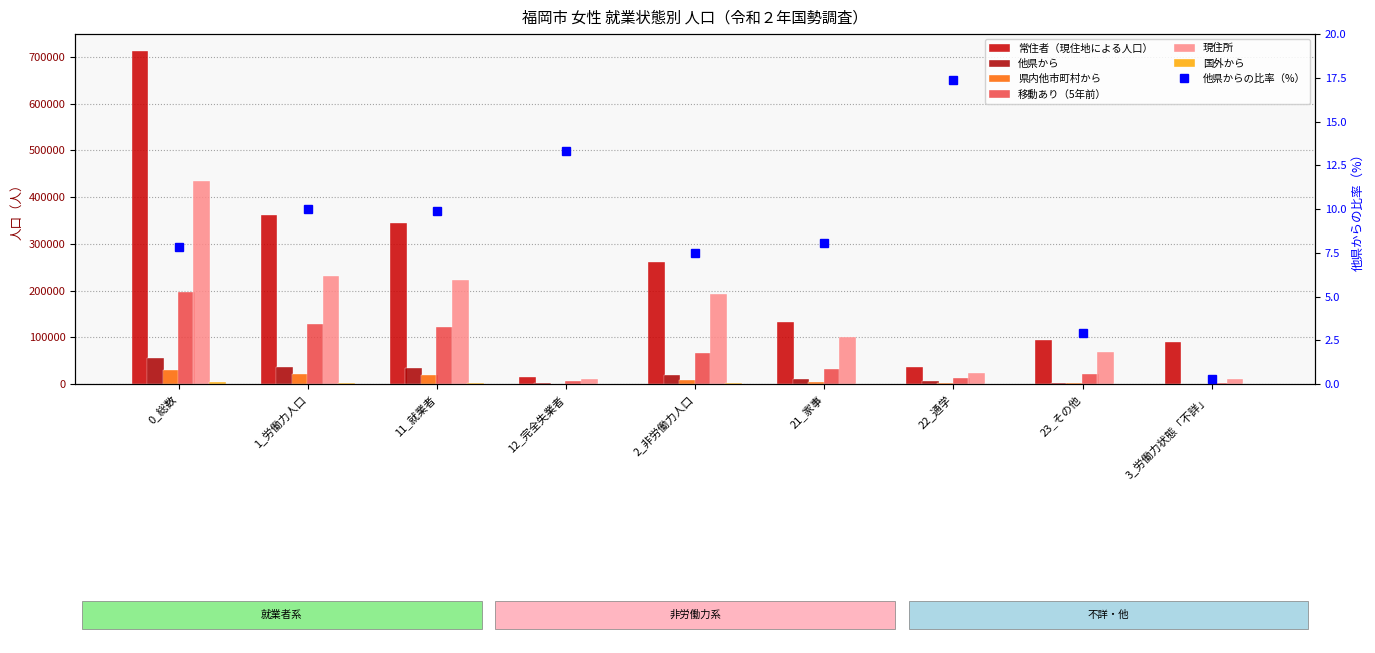

How many groups of bars are there?

9